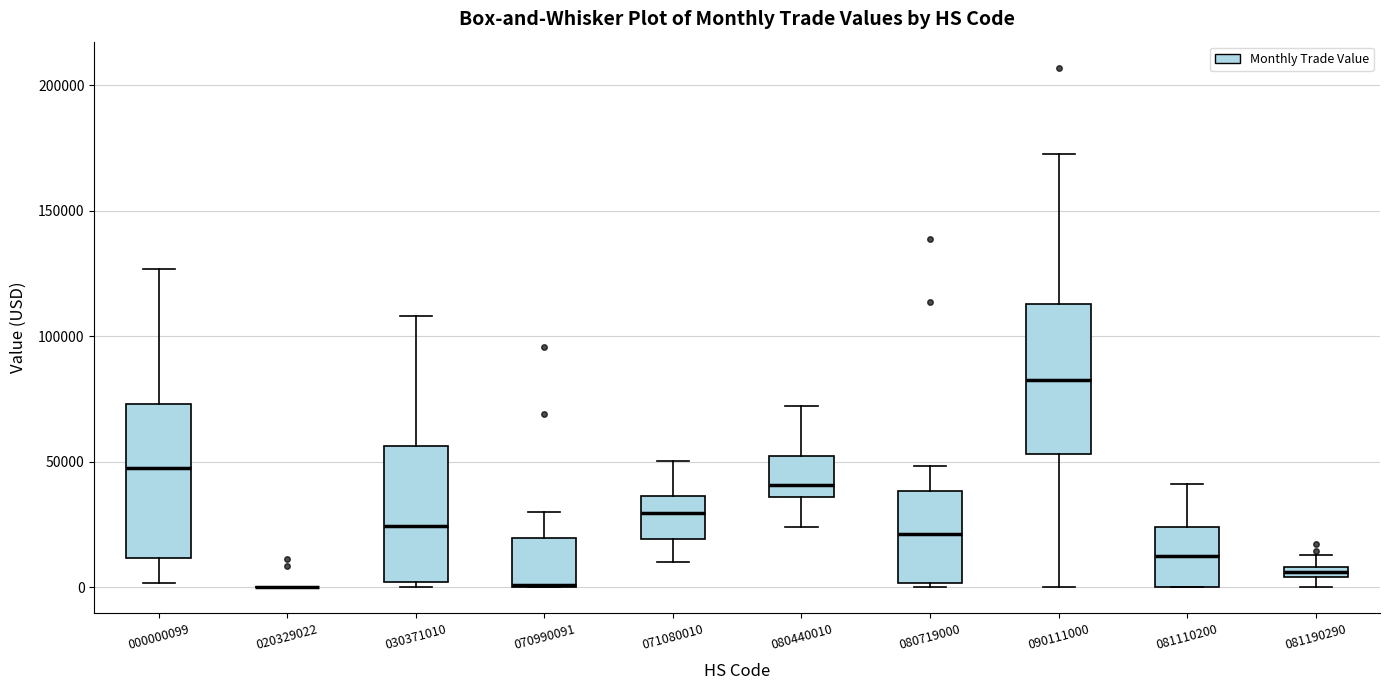

Where does the median line of the box at x = 081110200 sit on the y-axis? The values are not printed on the chart, so give them approximately, as read against the axis.

10000